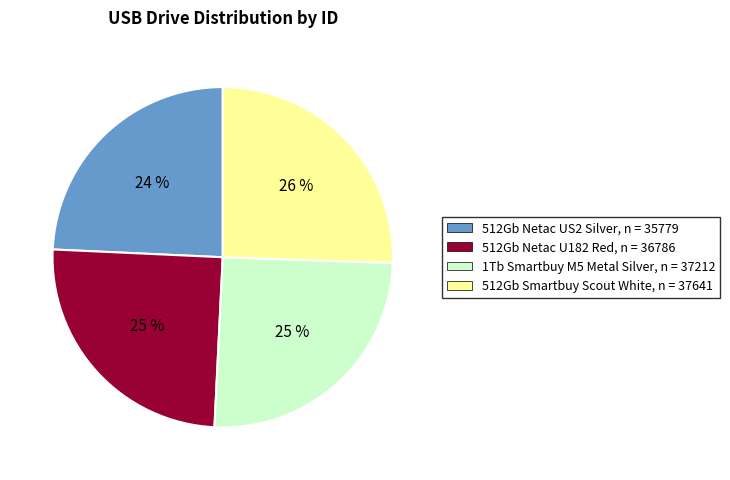

To the nearest percent, what is the combined percentage of 512Gb Smartbuy Scout White and 512Gb Netac US2 Silver?

50%